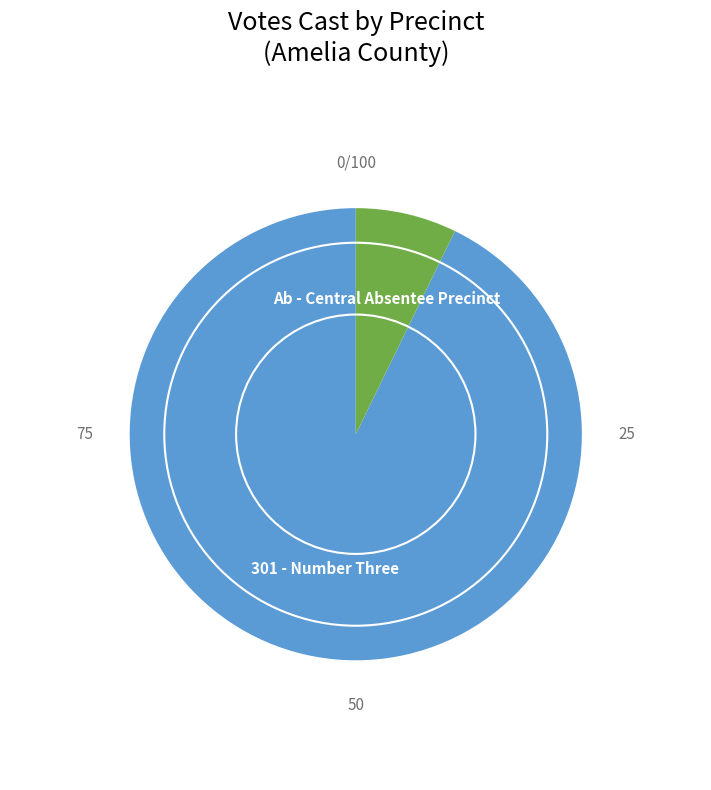

Count the number of slices in the pie.

2